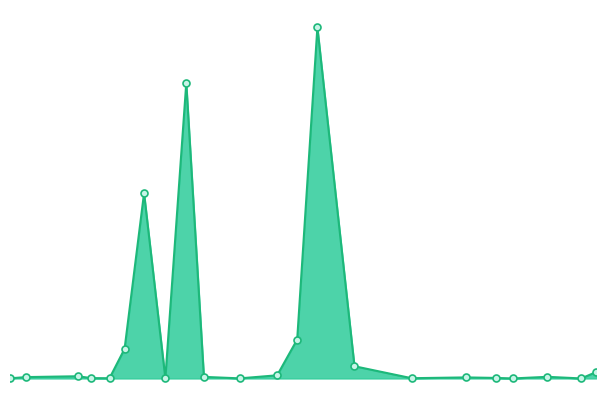

Where is the first local minimum?

2011-02-21